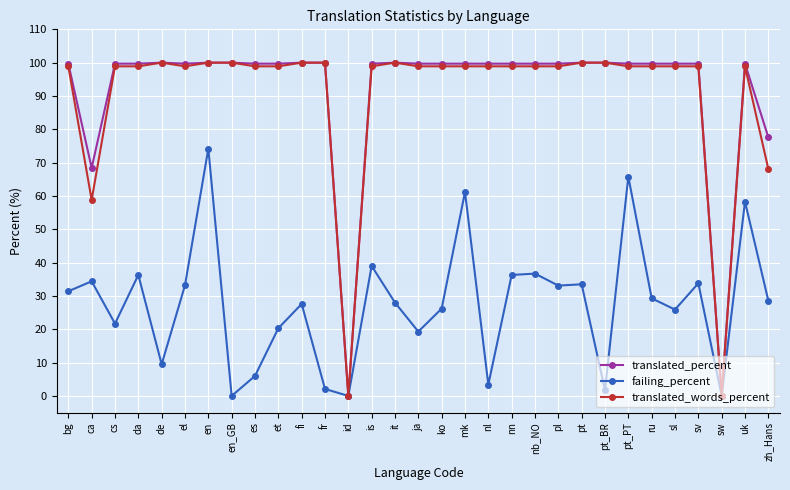

What is the label of the 28th point from the right?

da